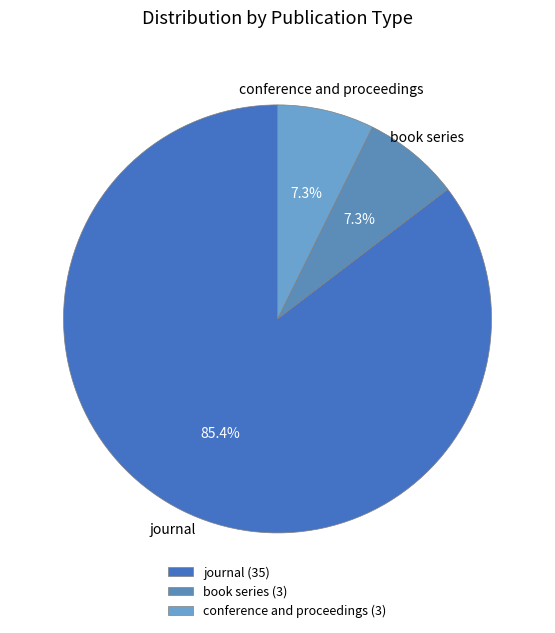

What percentage do book series and conference and proceedings together represent?

14.6%